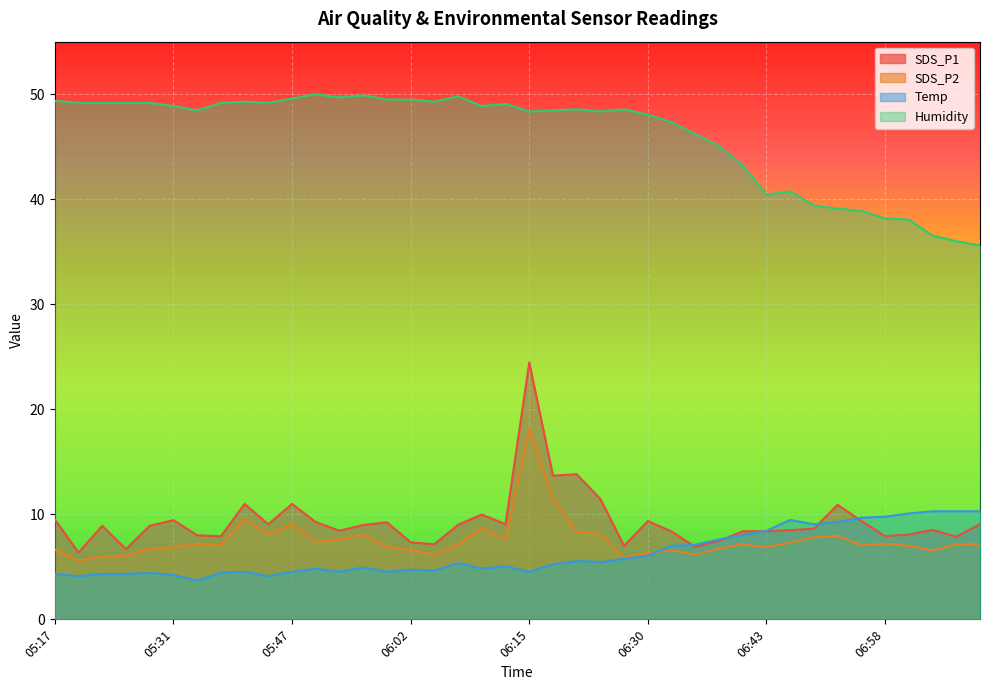

What is the minimum value shown in the chart?

3.7